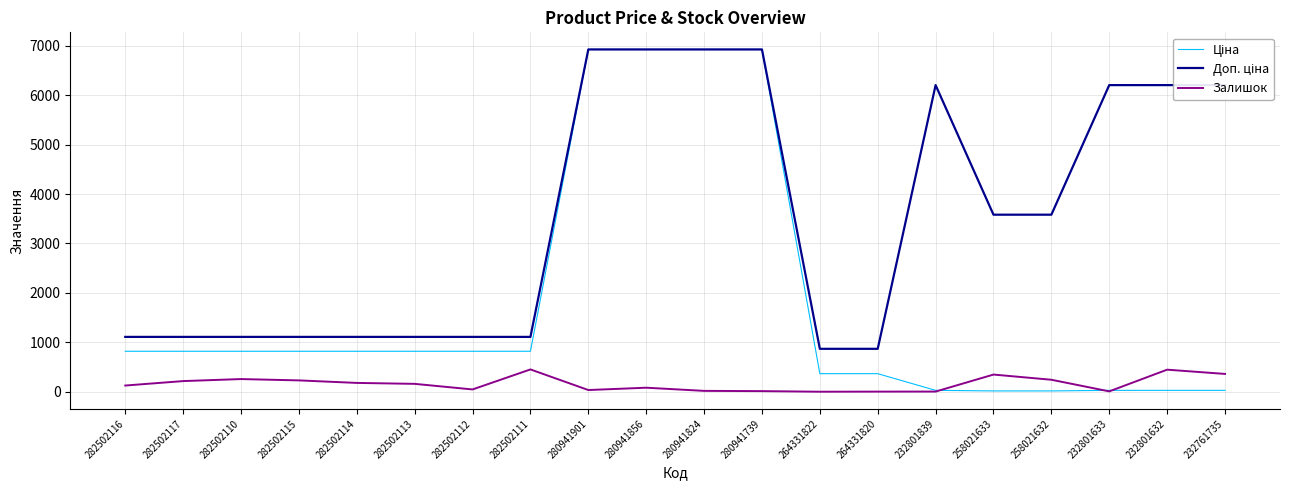

What is the difference between the highest and lowest values at 280941856?

6844.7